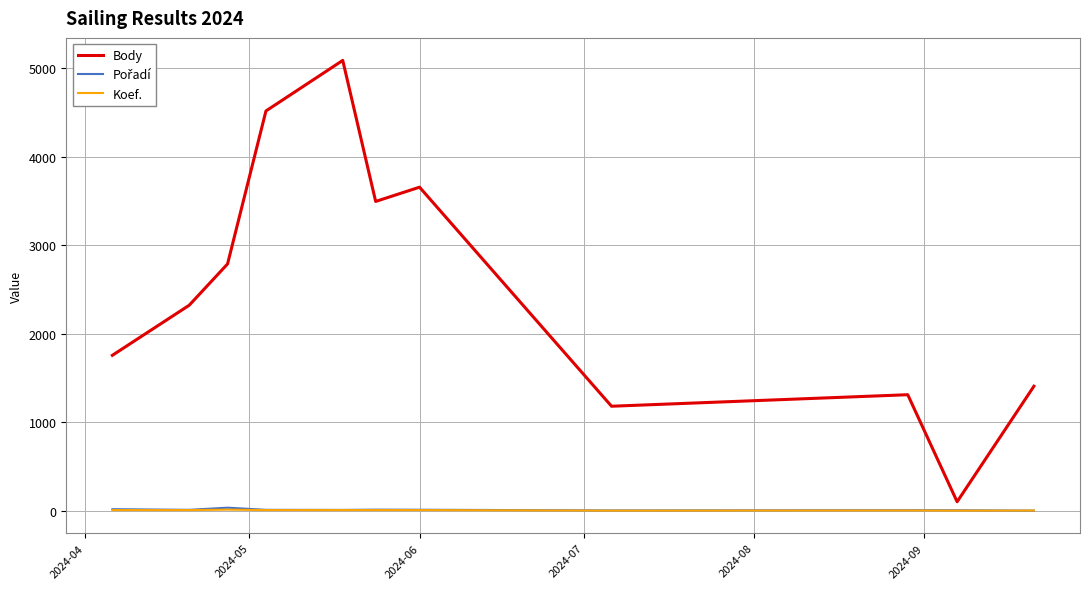

What is the greatest value displayed?

5086